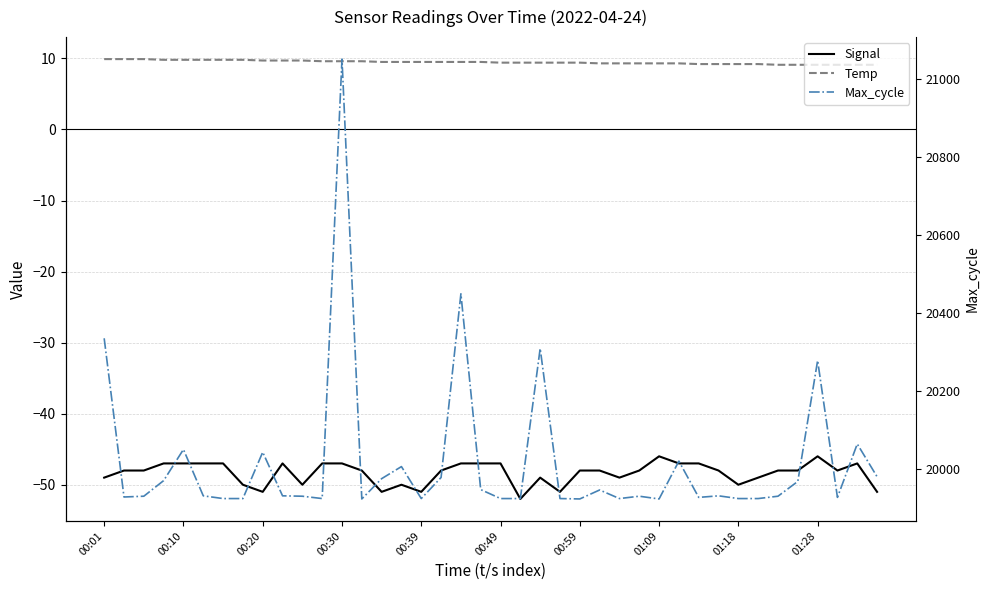

True or false: Signal and Temp intersect in this chart.

False